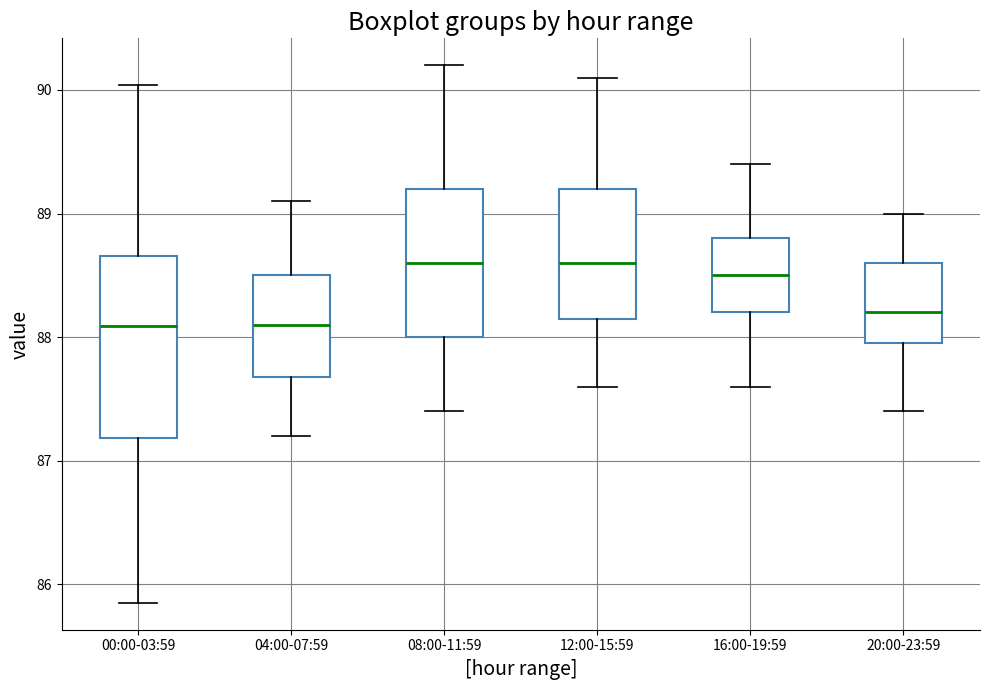

Reading left to right, read every box against the y-axis: the position of its median line, the range the box covers, and the ends of its whiskers. The values are not printed on the chart, so give them approximately, as read against the axis.

00:00-03:59: median 88.1, box 87.2 to 88.7, whiskers 85.9 to 90.0
04:00-07:59: median 88.1, box 87.7 to 88.5, whiskers 87.2 to 89.1
08:00-11:59: median 88.6, box 88.0 to 89.2, whiskers 87.4 to 90.2
12:00-15:59: median 88.6, box 88.2 to 89.2, whiskers 87.6 to 90.1
16:00-19:59: median 88.5, box 88.2 to 88.8, whiskers 87.6 to 89.4
20:00-23:59: median 88.2, box 88.0 to 88.6, whiskers 87.4 to 89.0